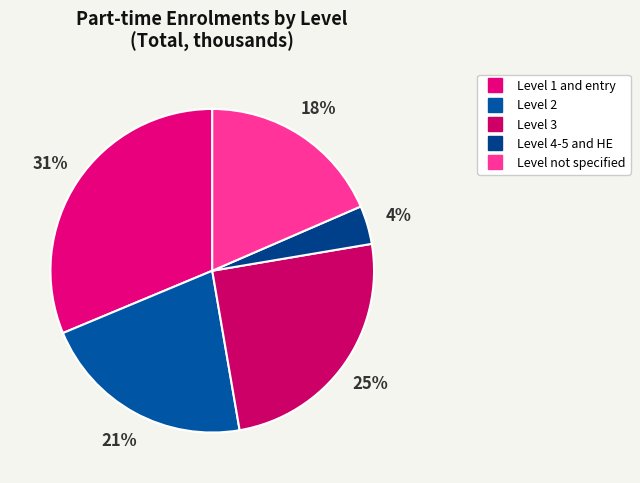

Which category has the biggest portion of the pie?

Level 1 and entry